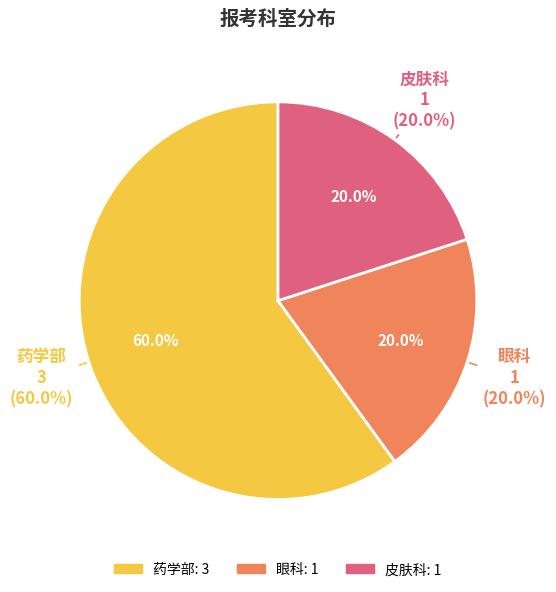

Which category has the biggest portion of the pie?

药学部